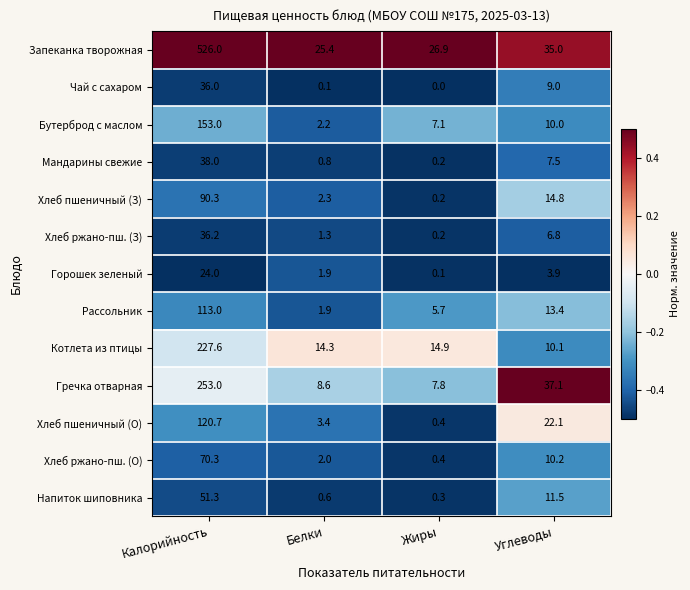

What is the difference between the maximum and second lowest values in the Запеканка творожная series?

499.1